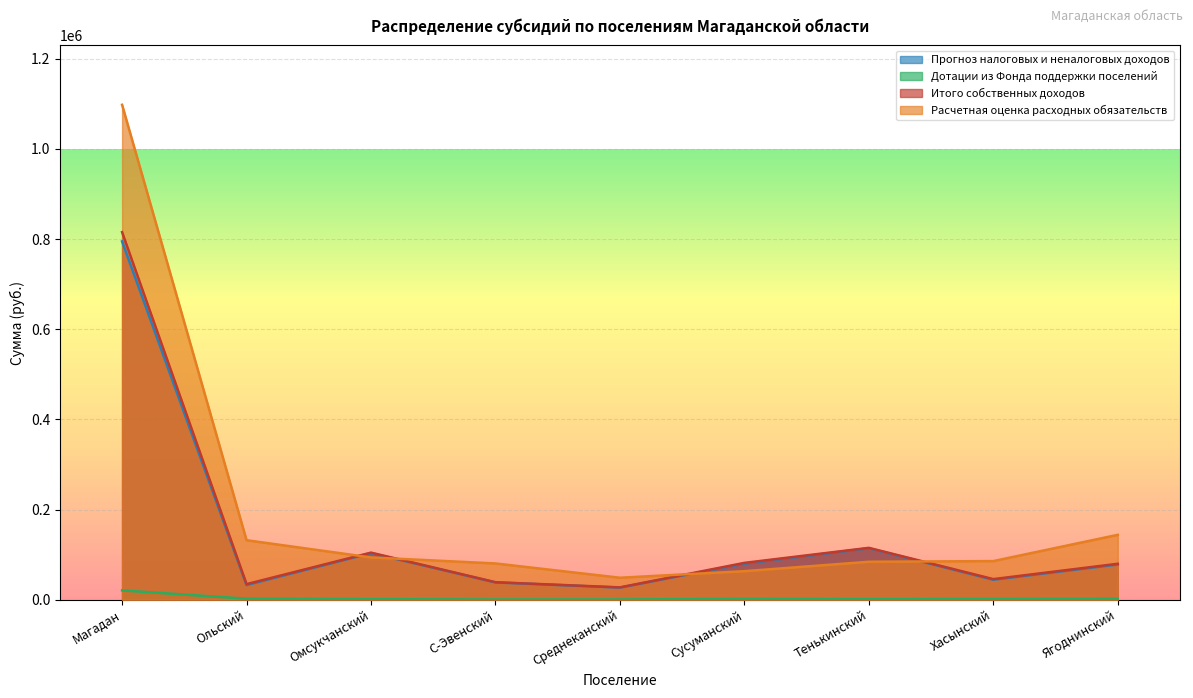

Is the value of Численность населения at Ольский greater than the value of Расчетная оценка расходных обязательств at Тенькинский?

No